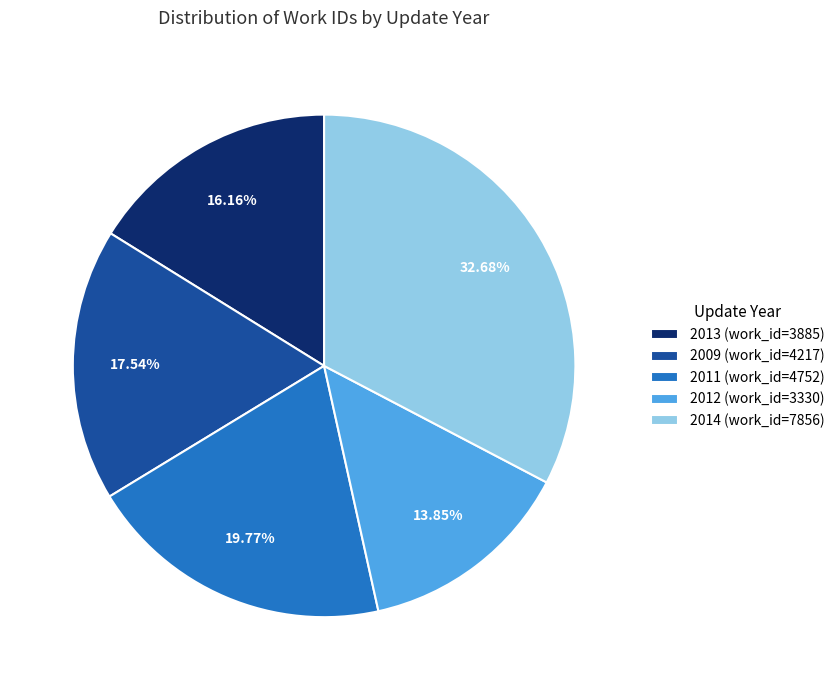

Between 2011 (work_id=4752) and 2014 (work_id=7856), which is larger?

2014 (work_id=7856)